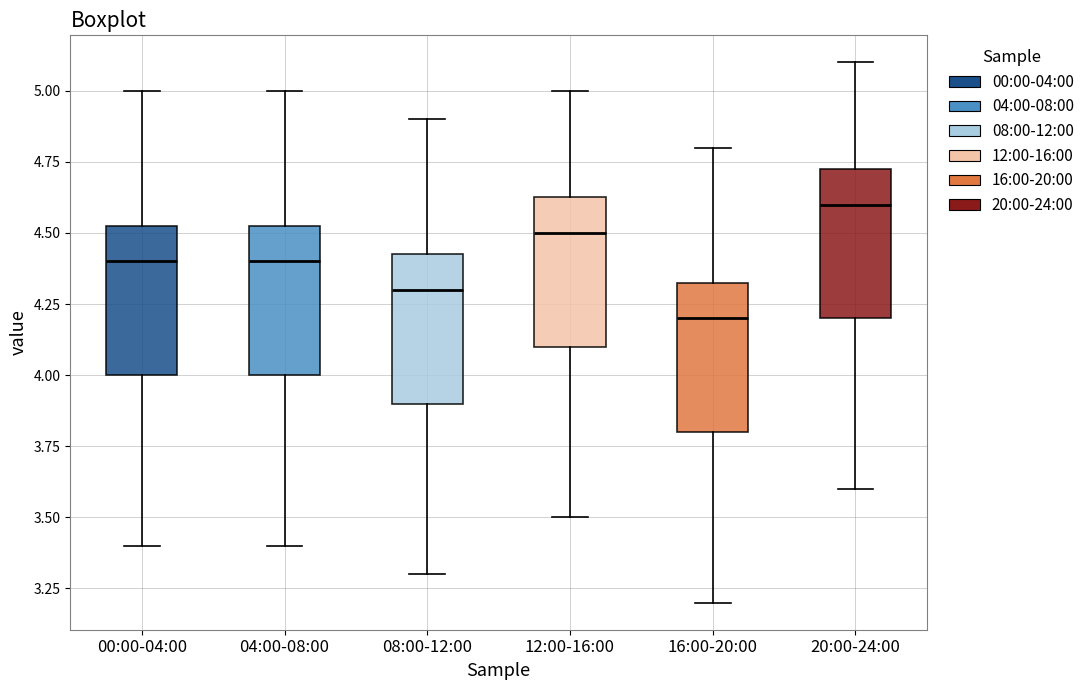

Which box has the highest median line?

20:00-24:00